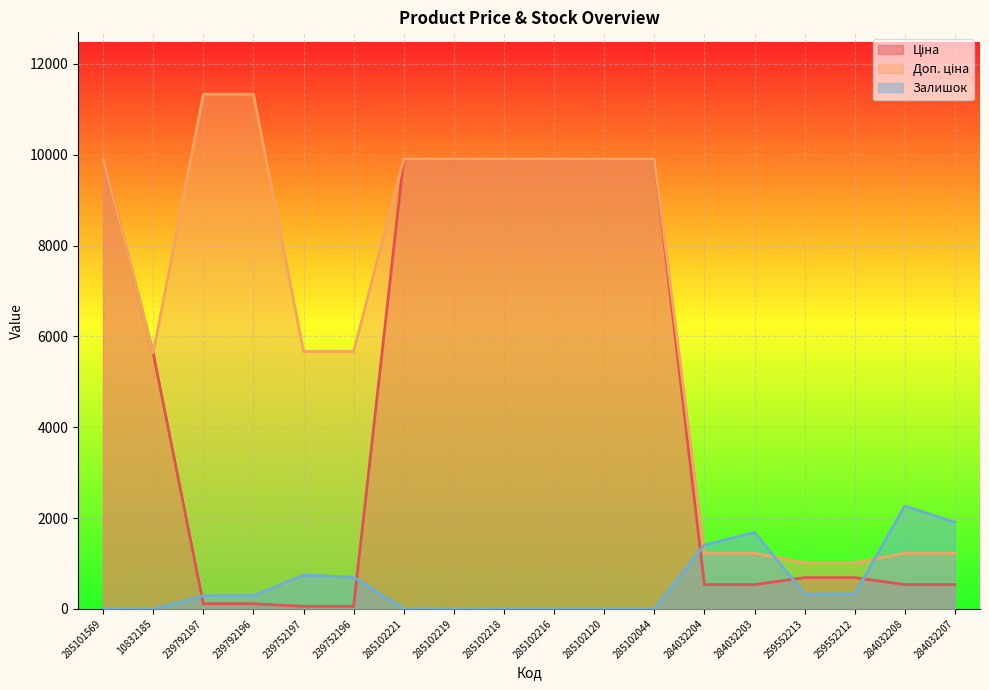

How many lines are shown in the chart?

3